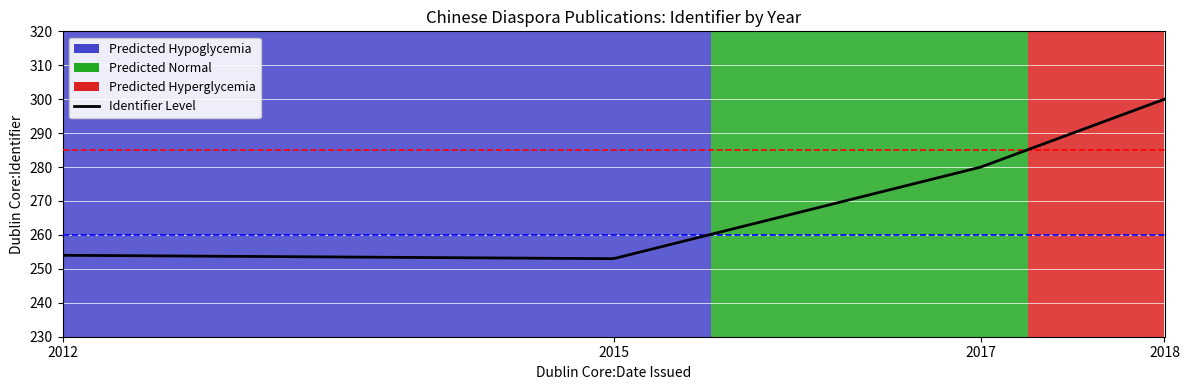

What is the maximum value shown in the chart?

300.0